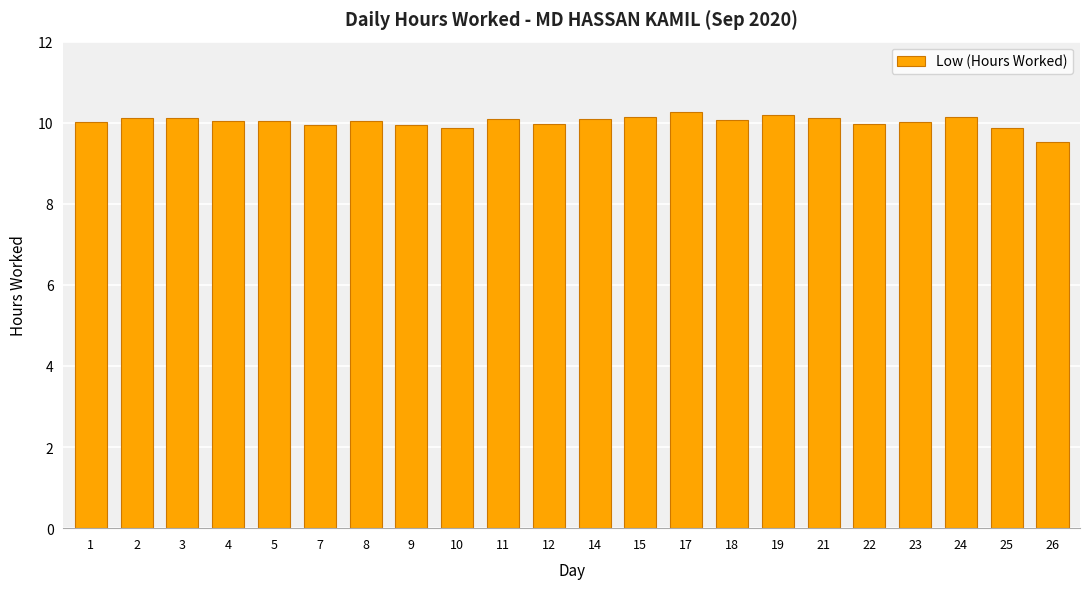

Where is the data nearest to the value 9?

26